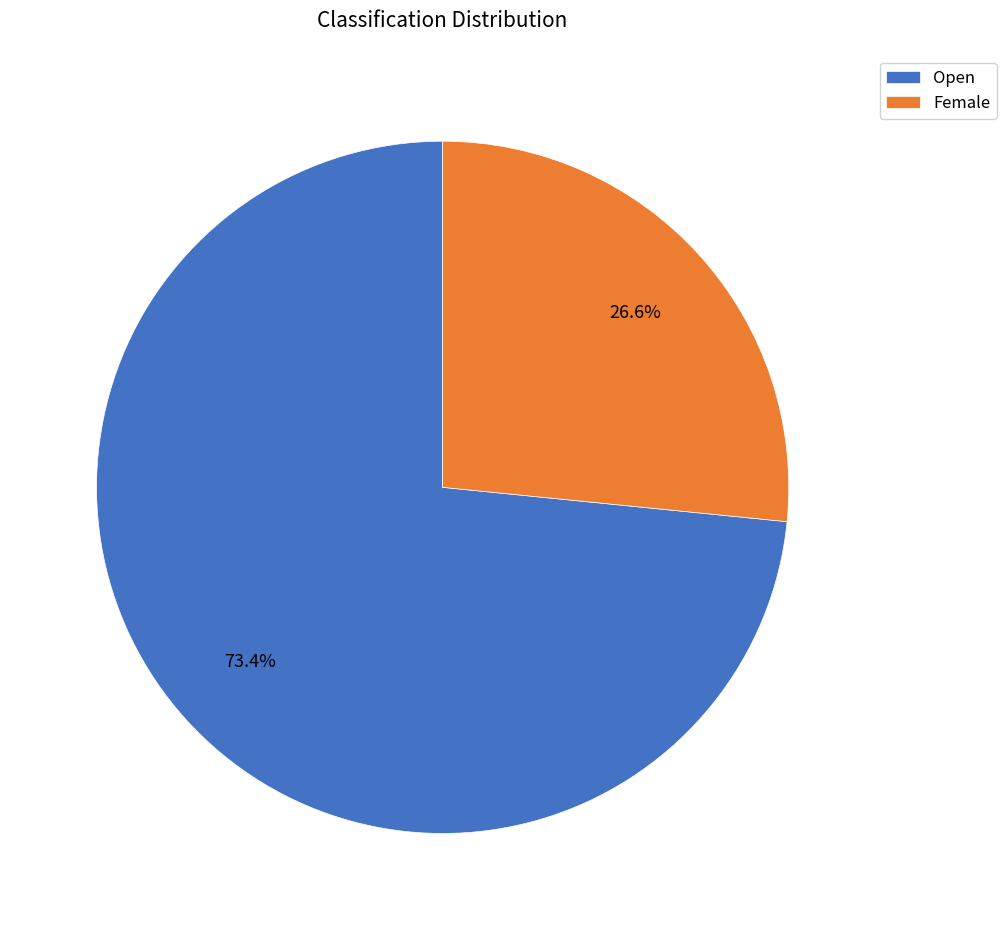

To the nearest percent, what is the combined percentage of Open and Female?

100%